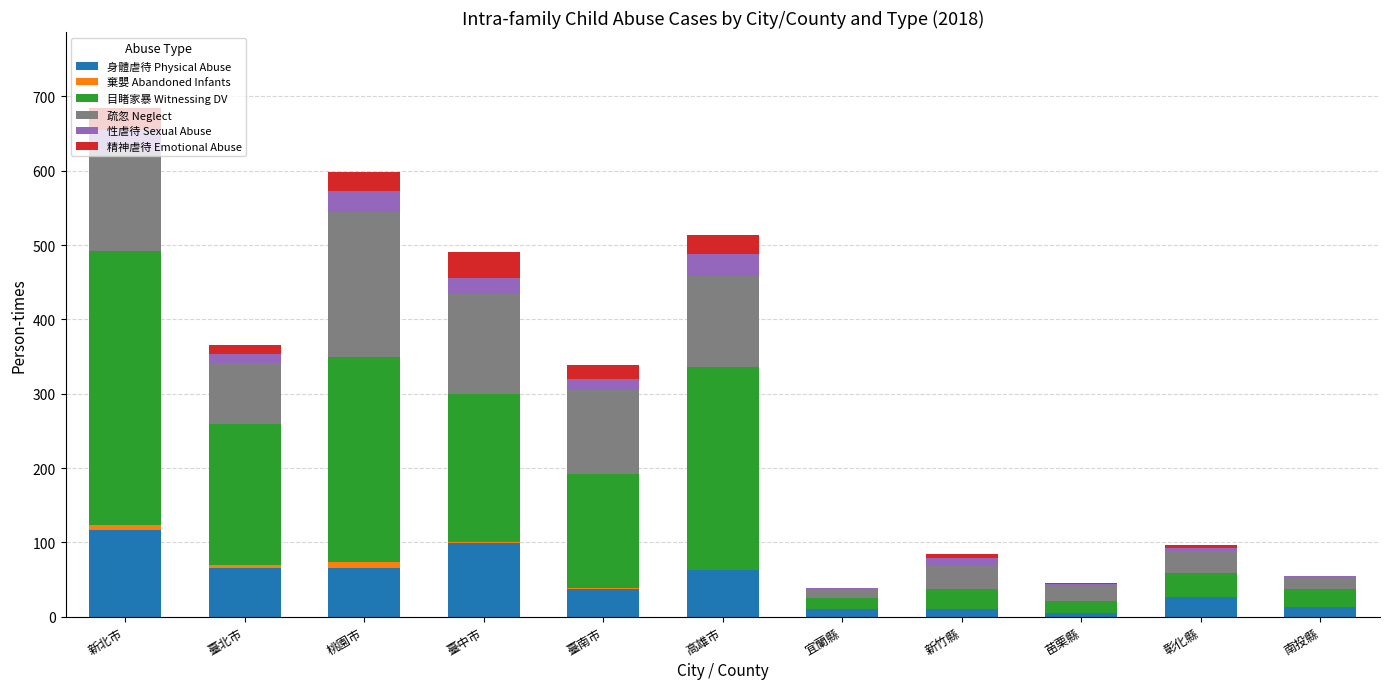

What is the total value across all series at 高雄市?

514